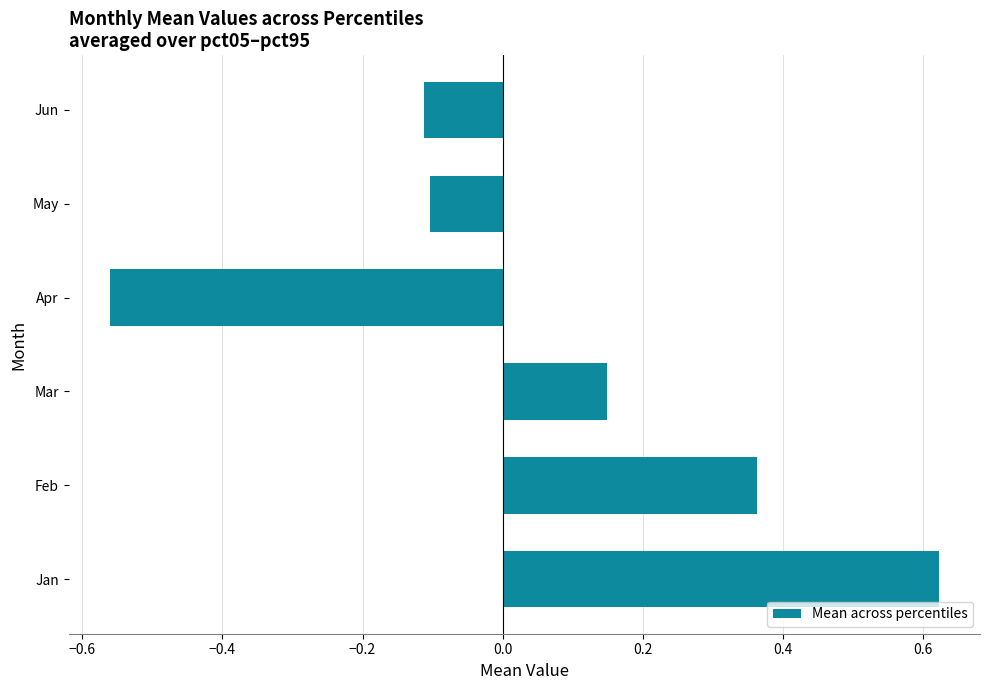

Between Jun and Apr, which is larger?

Jun